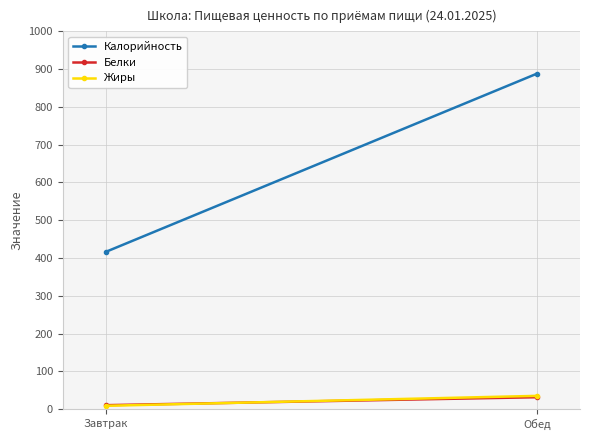

What is the difference between the maximum and minimum values in the Белки series?

21.1